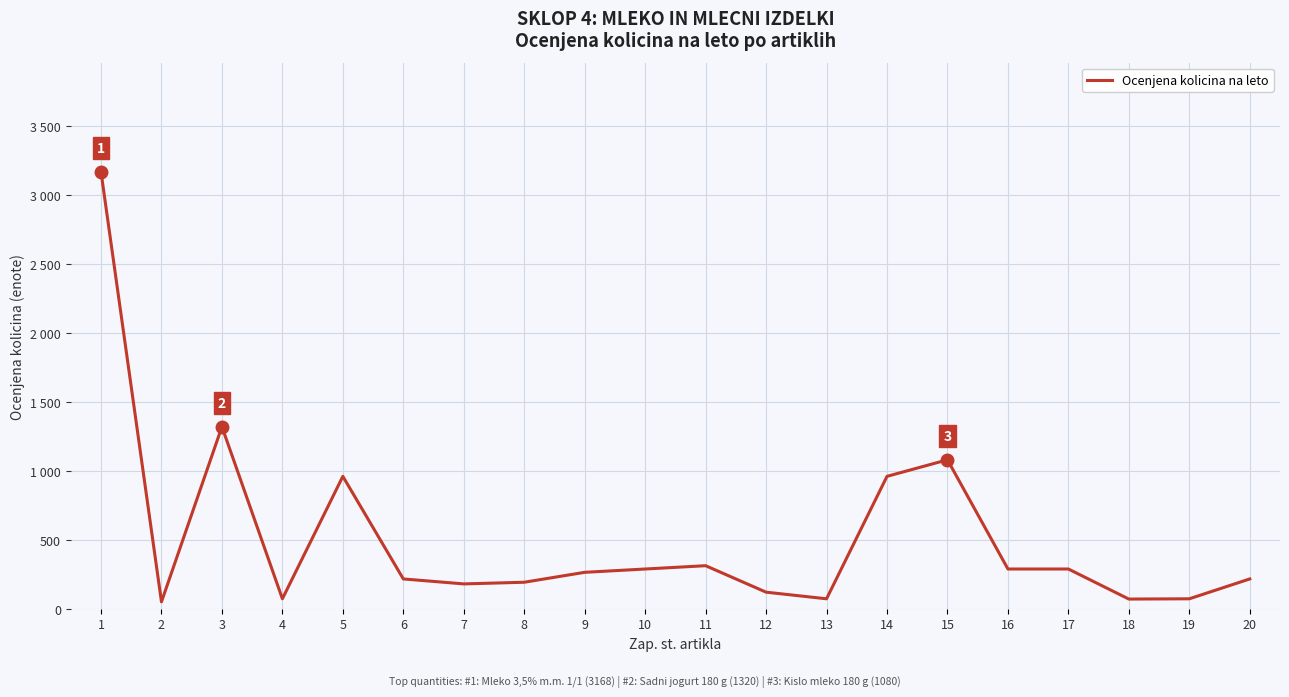

Where is the first local maximum?

3